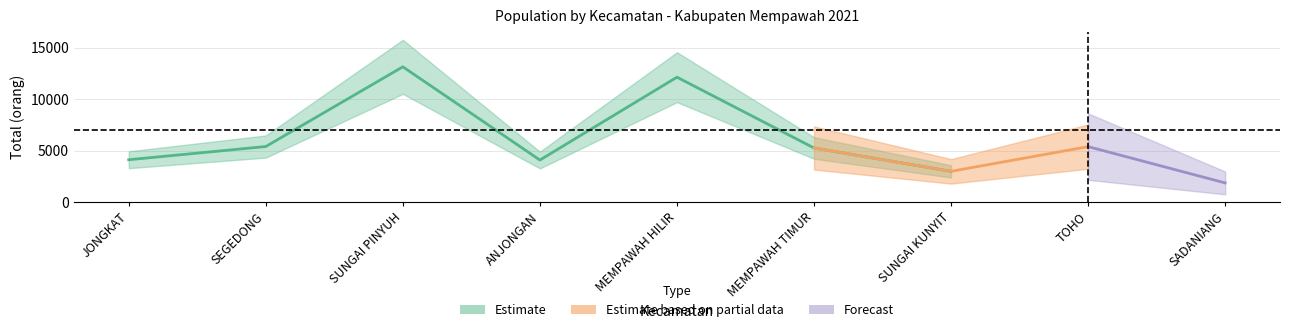

Reading left to right, what are all the values shown in this chart?

Estimate: 4110	5396	13152	4081	12143	5254	2981	5386	1854
Estimate based on partial data: 4110	5396	13152	4081	12143	5254	2981	5386	1854
Forecast: 4110	5396	13152	4081	12143	5254	2981	5386	1854